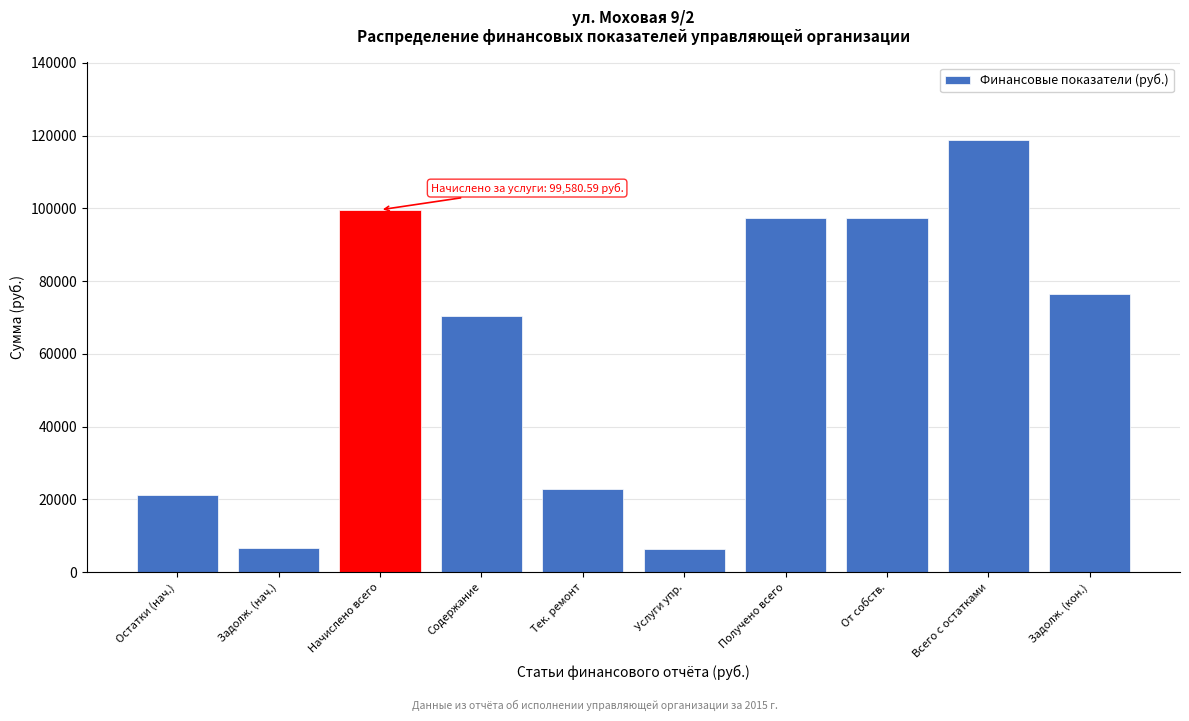

Approximately how many times larger is the value at От собств. compared to Начислено всего?

1.0